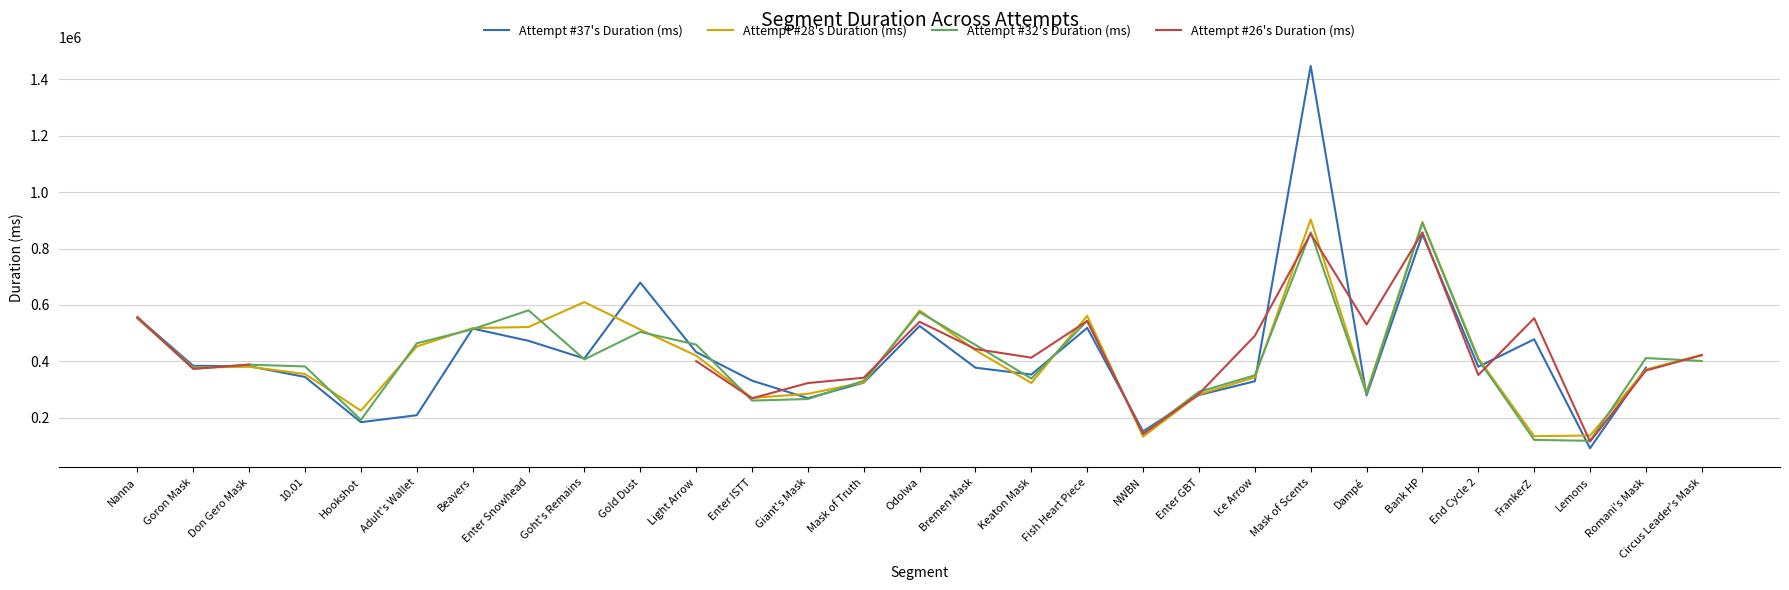

What is the maximum value for Attempt #26's Duration (ms)?

857303.0